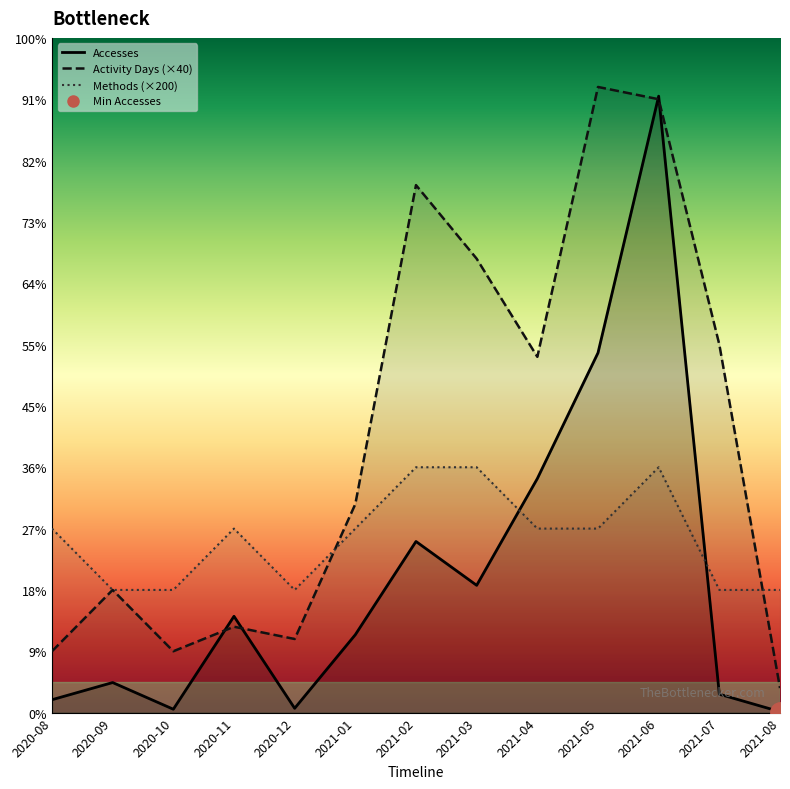

Is this an area chart (filled region under the line)?

No